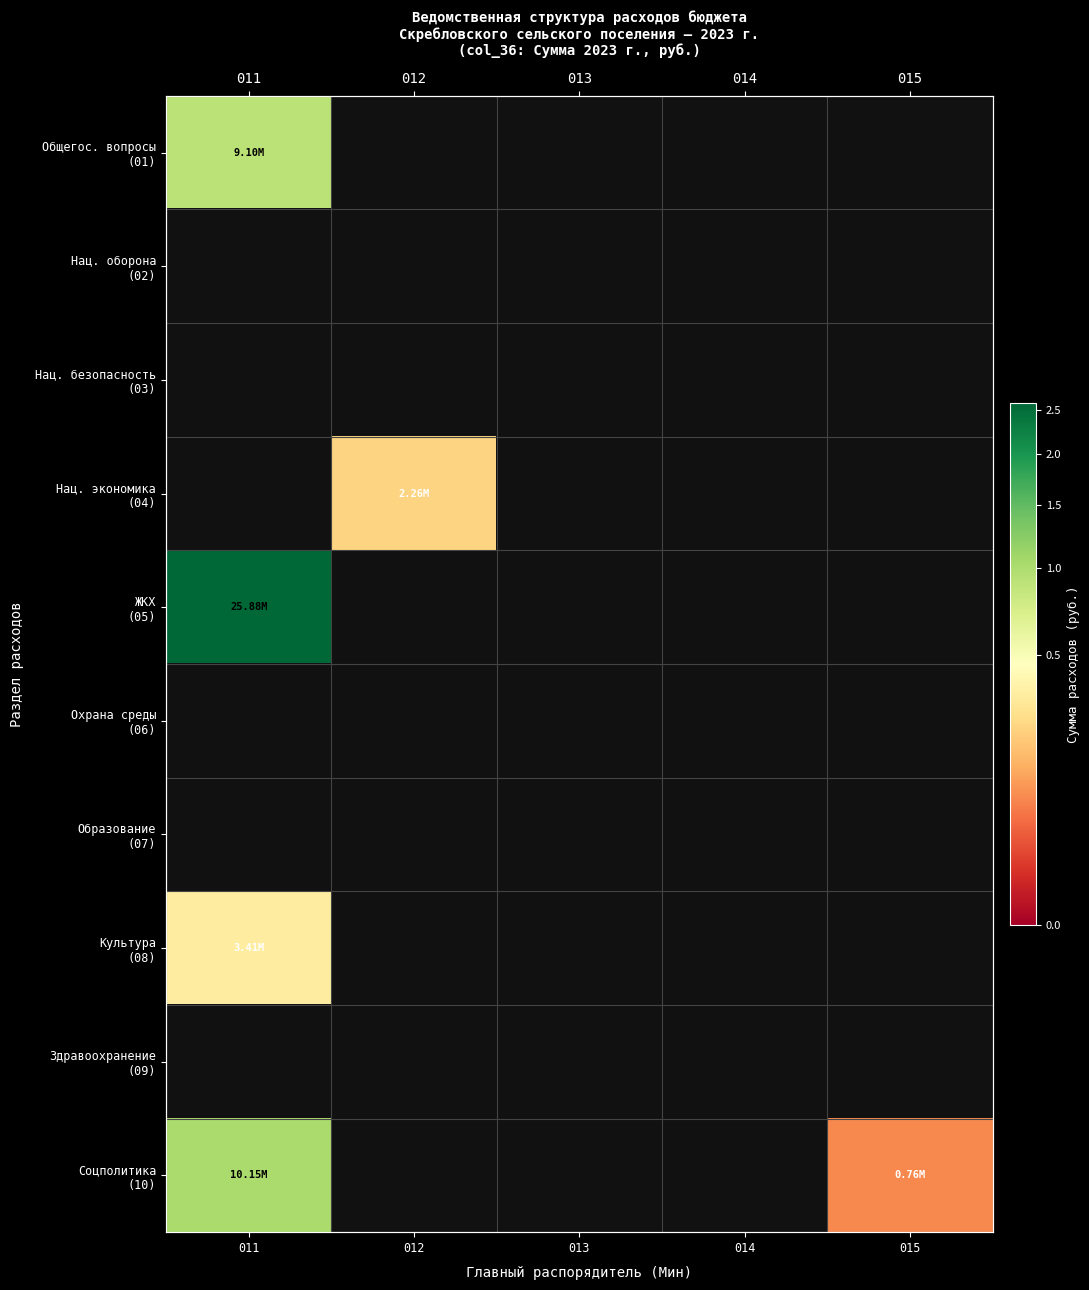

What is the highest value of the ЖКХ (05) series?

25884765.8